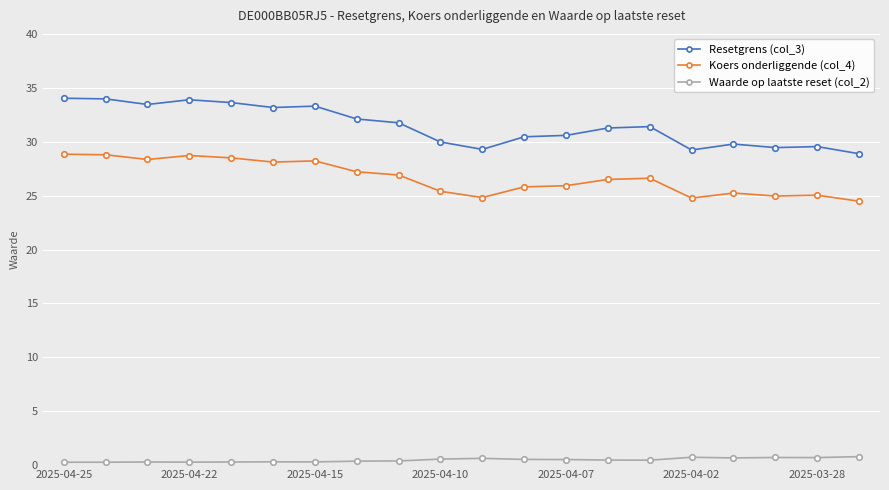

What is the value of the Koers onderliggende (col_4) point at the 18th from the left?

25.0